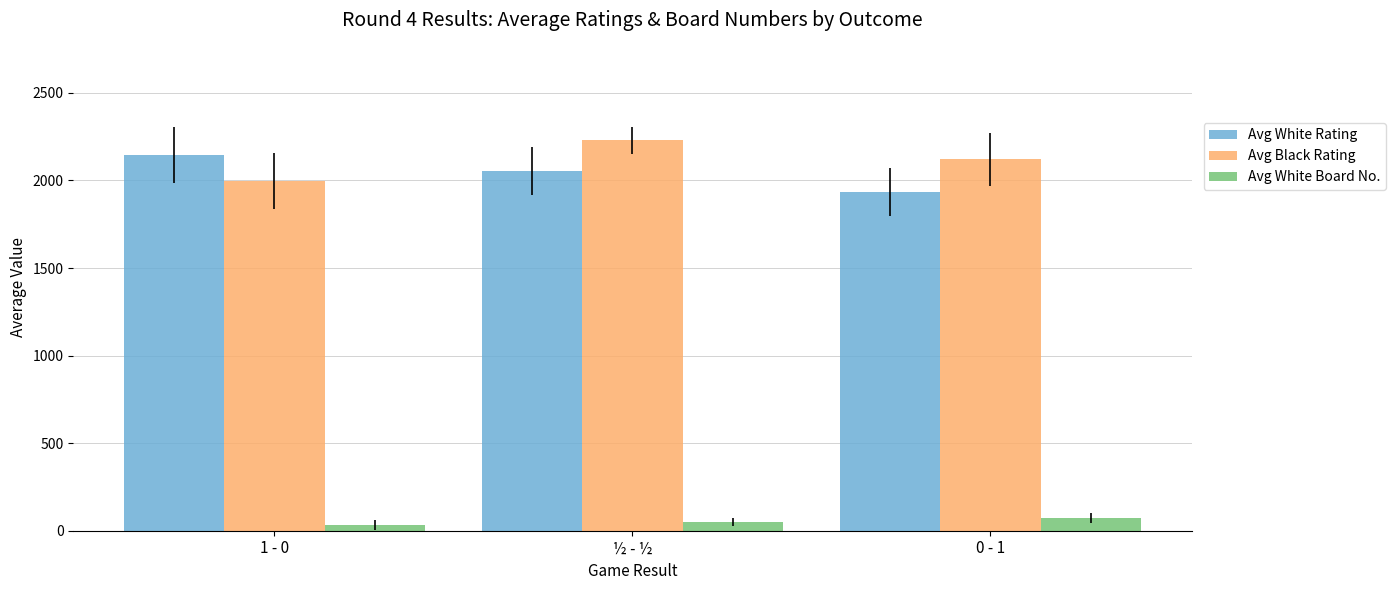

At which category is the sum across all series the highest?

½ - ½